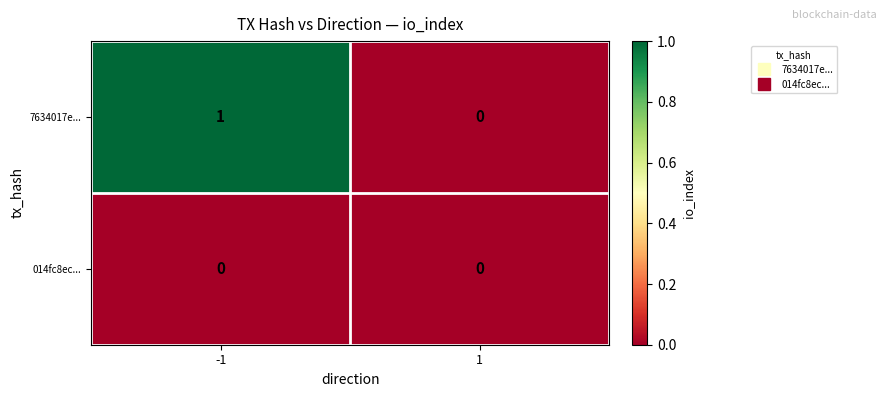

Rank the series by their maximum value, from lowest to highest.

014fc8ec..., 7634017e...